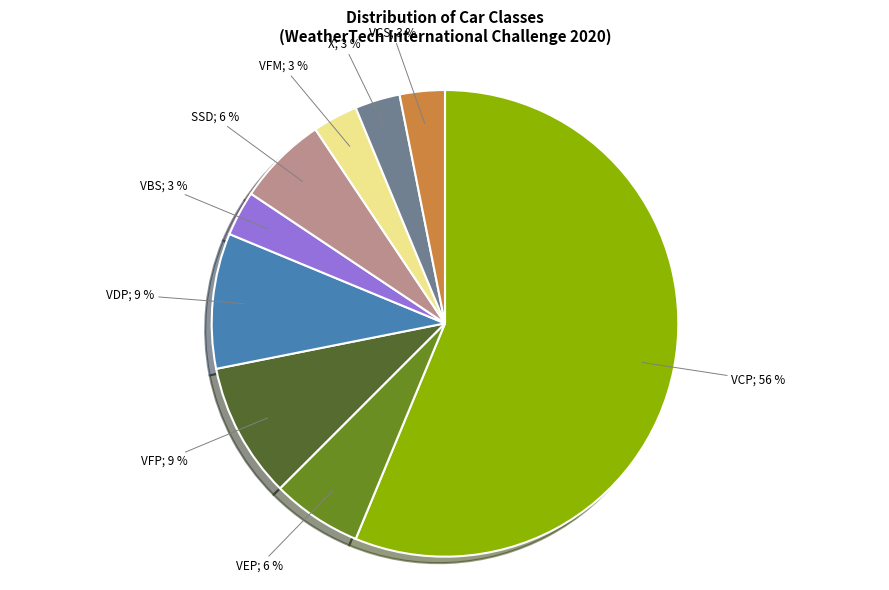

Count the number of slices in the pie.

9